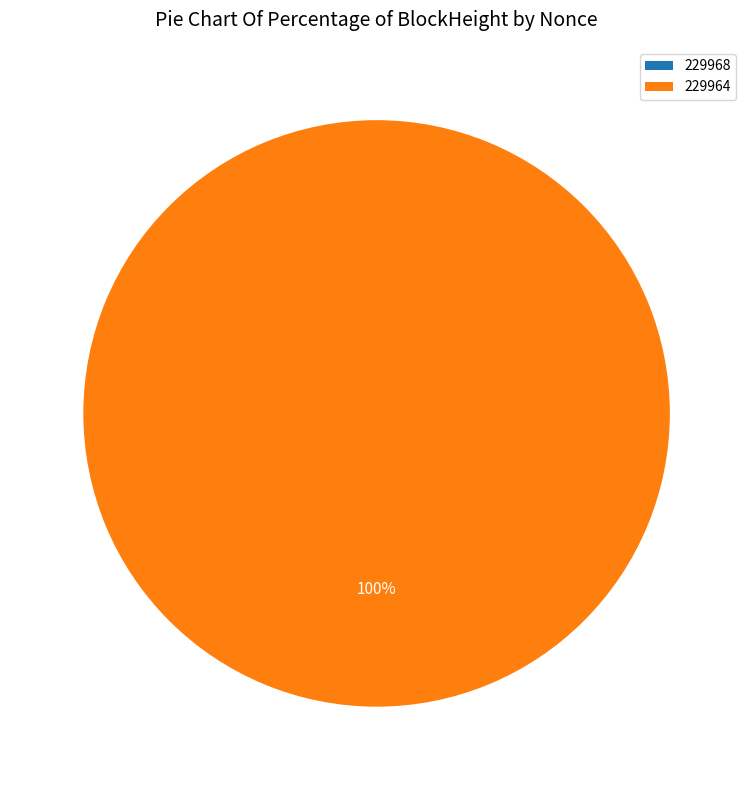

What percentage is the 229964 slice, to the nearest percent?

100%